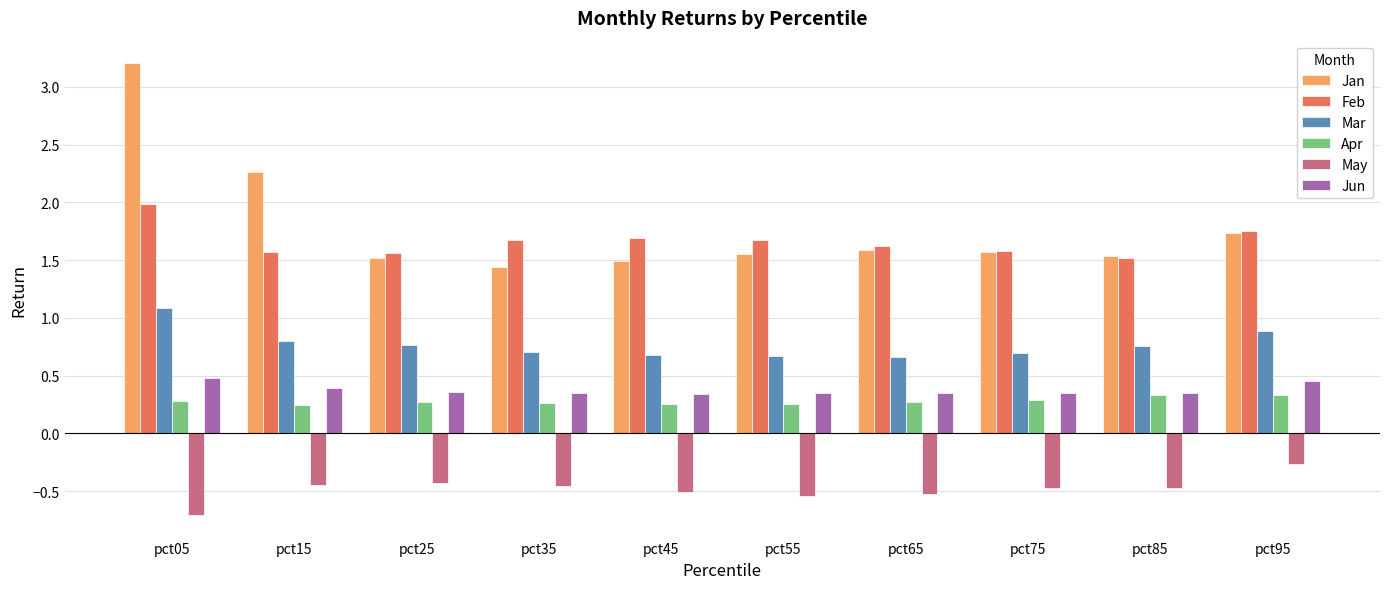

At which category is the sum across all series the highest?

pct05